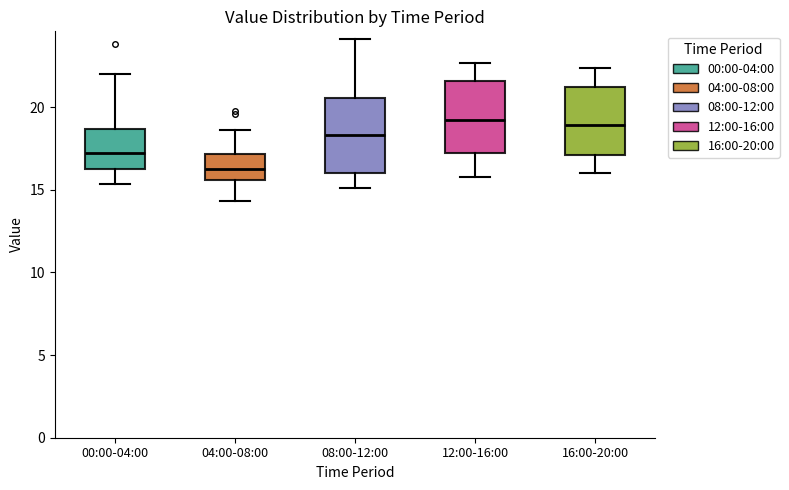

Where does the upper whisker of the box for 00:00-04:00 end on the y-axis? The values are not printed on the chart, so give them approximately, as read against the axis.

22.0